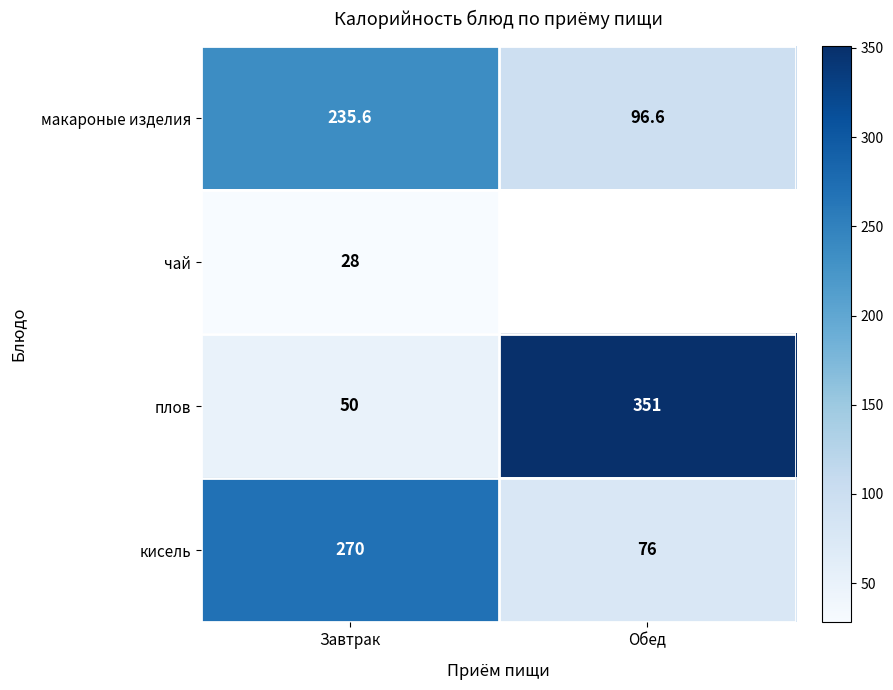

What is the minimum value shown in the chart?

28.0